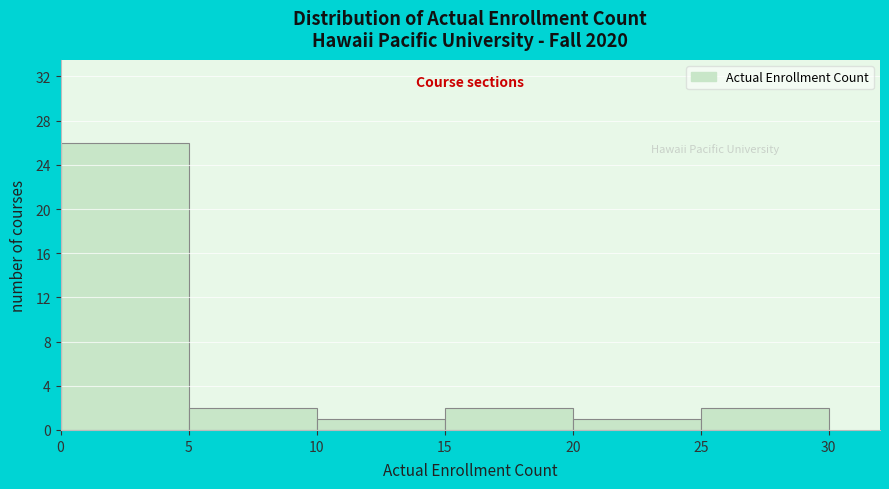

Reading left to right, list every bar in this chart as the range it spans on the x-axis followed by its height. The values are not printed on the chart, so give them approximately, as read against the axis.

0 to 5: 26
5 to 10: 2
10 to 15: 1
15 to 20: 2
20 to 25: 1
25 to 30: 2